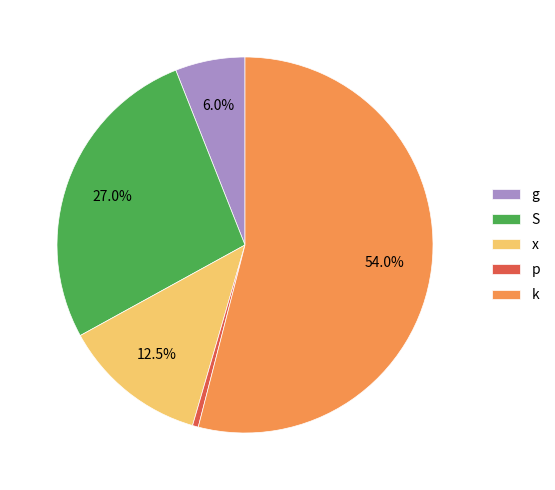

To the nearest percent, what is the combined percentage of x and p?

13%